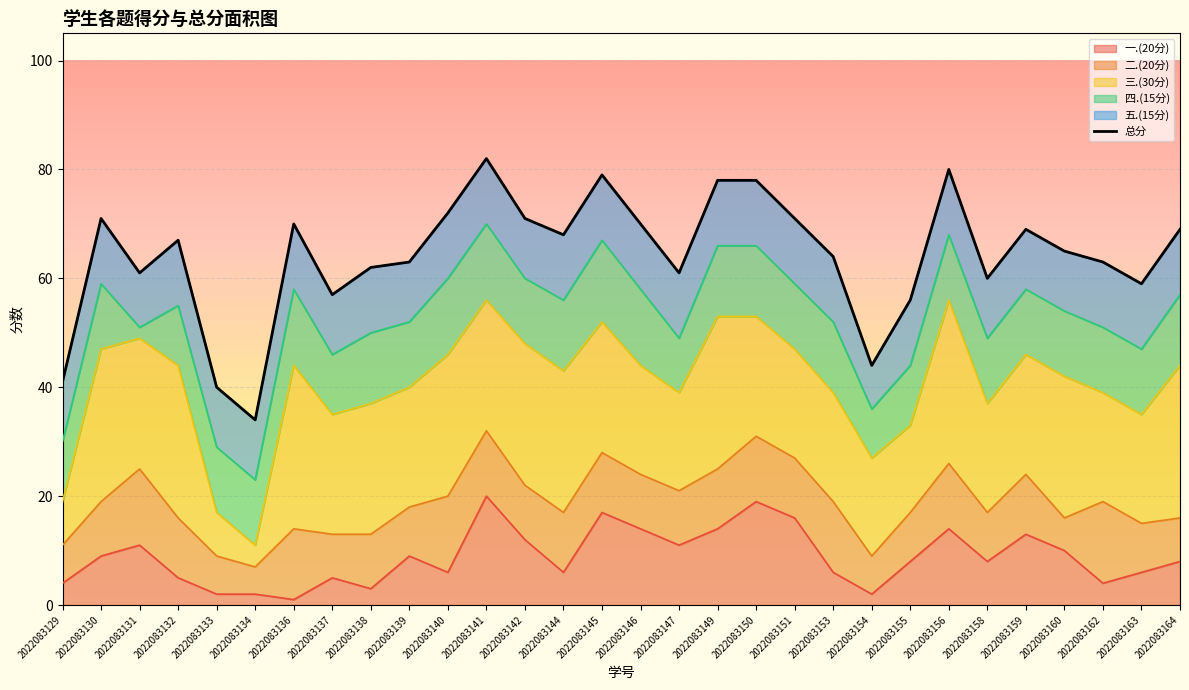

How many lines are shown in the chart?

6